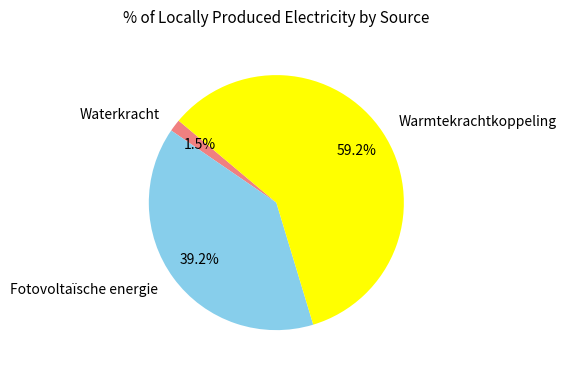

How many slices are in this pie chart?

3